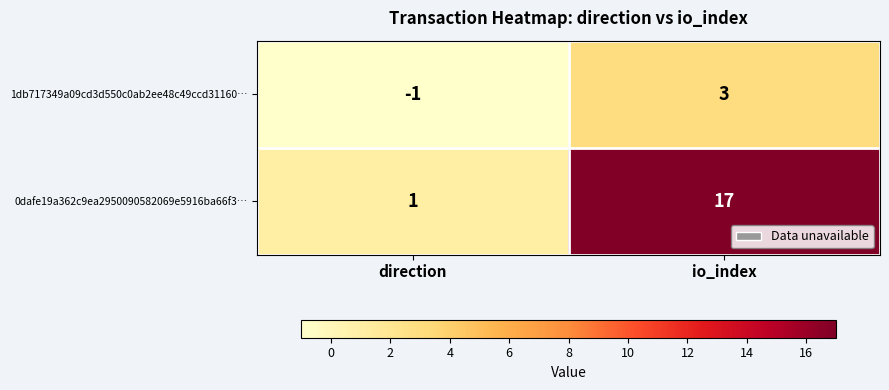

How many values in the 0dafe19a362c9ea2950090582069e5916ba66f3… series are below 17?

1